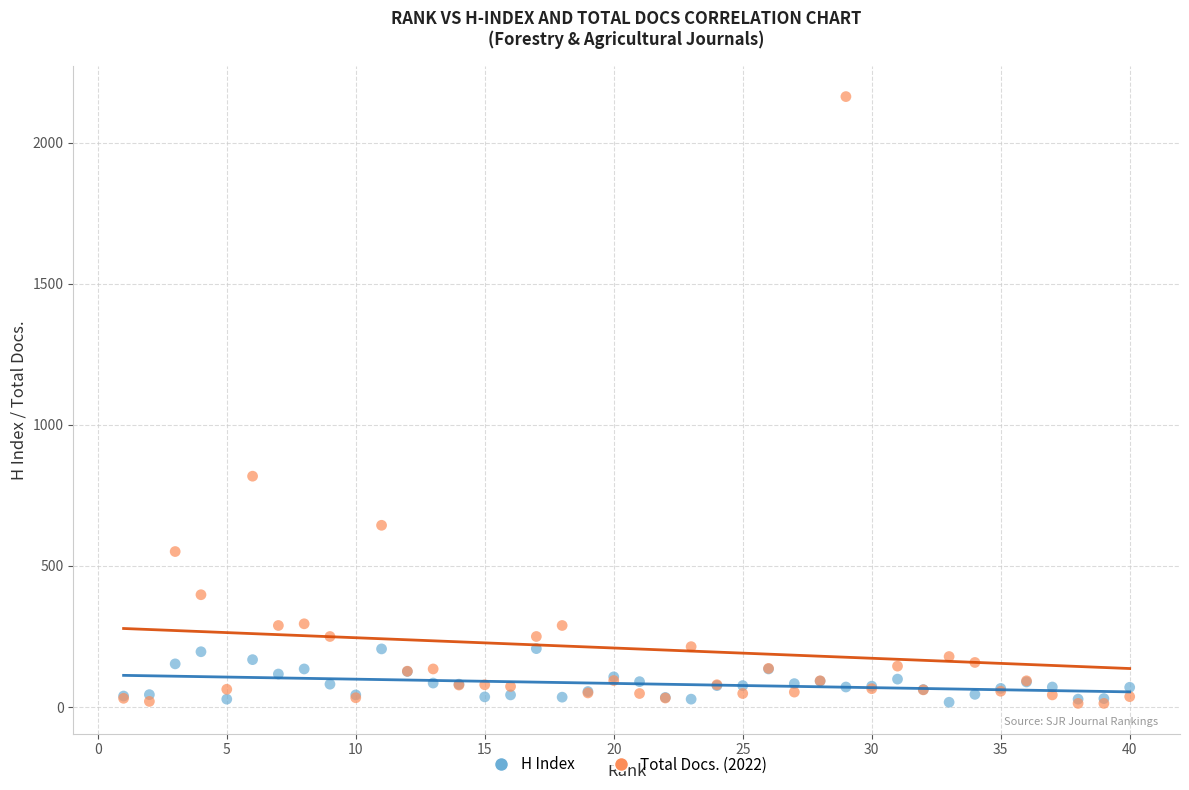

Across all series, what Y value is closest to 1088?

818